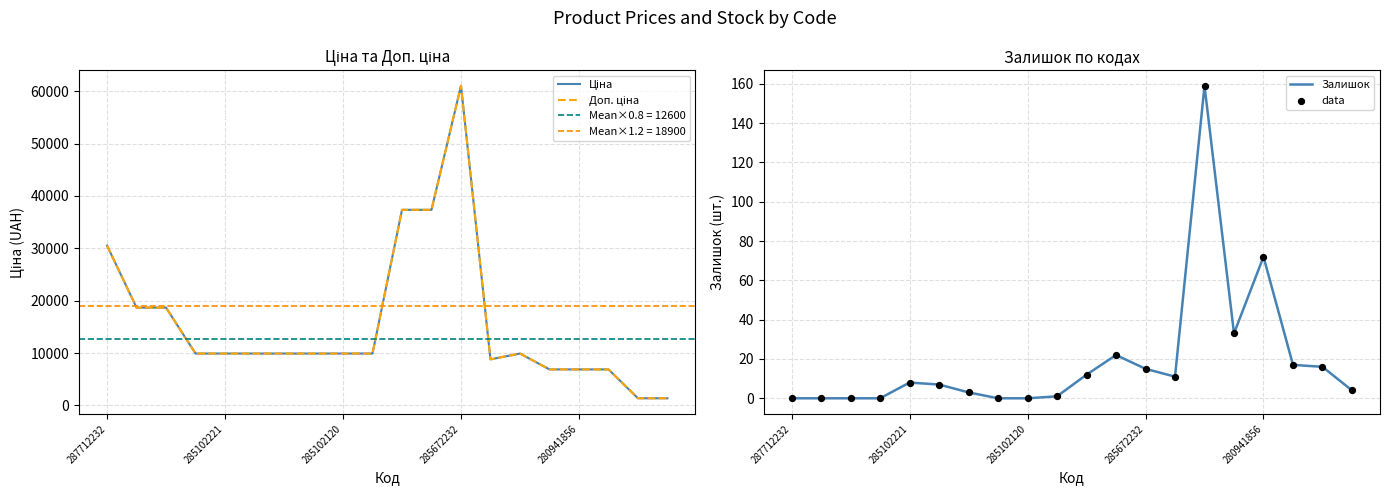

Which series has the largest Y range (max minus min)?

Доп. ціна